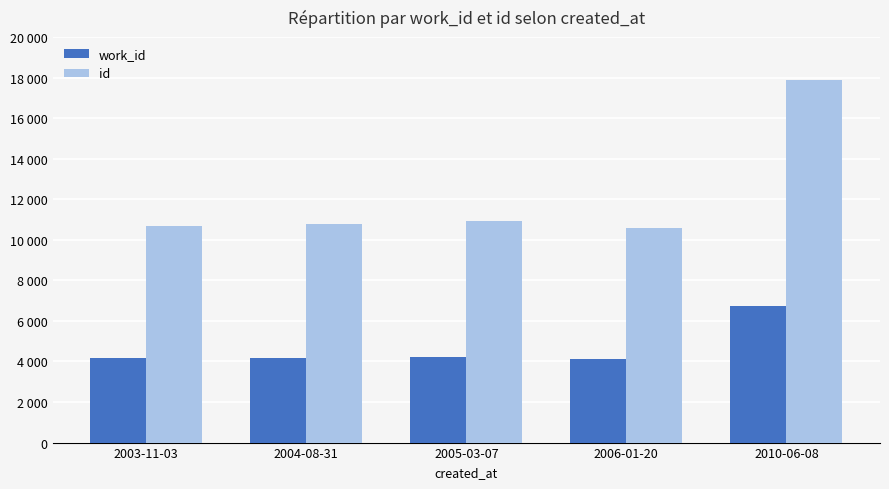

Reading left to right, list all the values displayed in this chart.

work_id: 4151	4168	4204	4130	6718
id: 10681	10760	10902	10598	17876